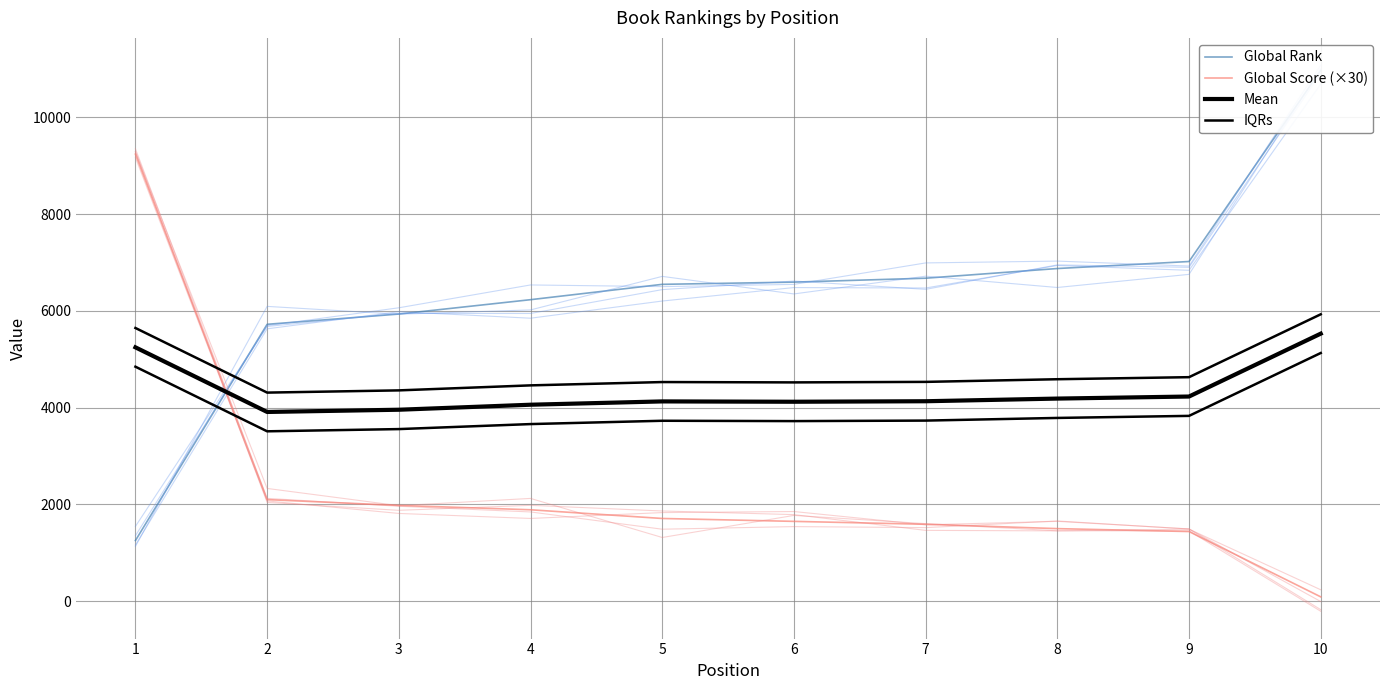

What is the total value across all series at 10?

22520.0